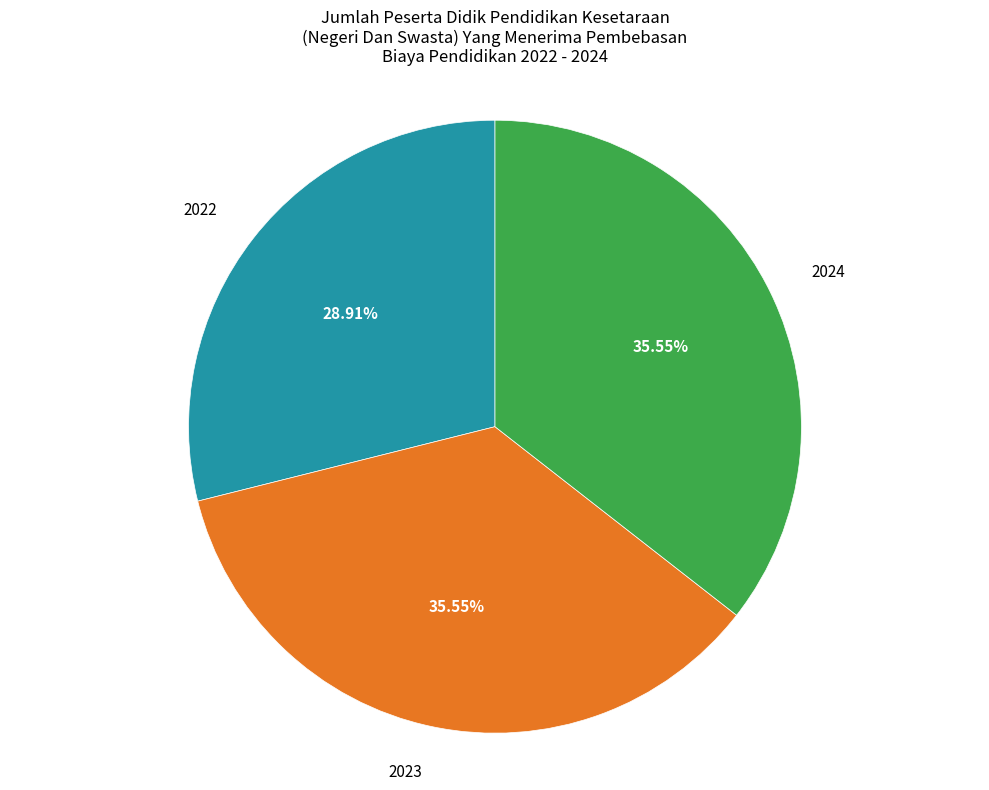

Is there a majority slice in this chart?

No